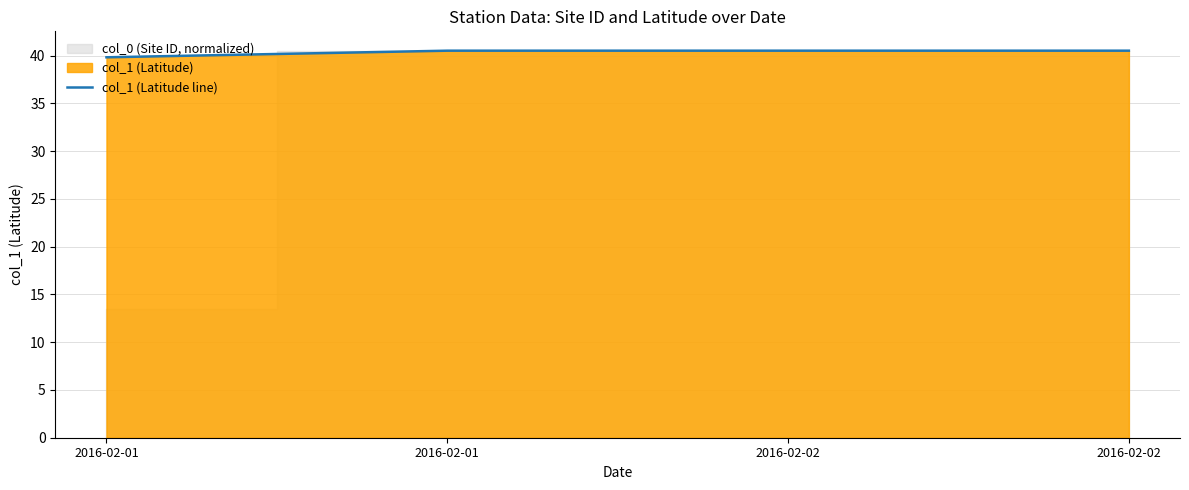

Is it true that the value at 2016-02-01 is 40.5?

True